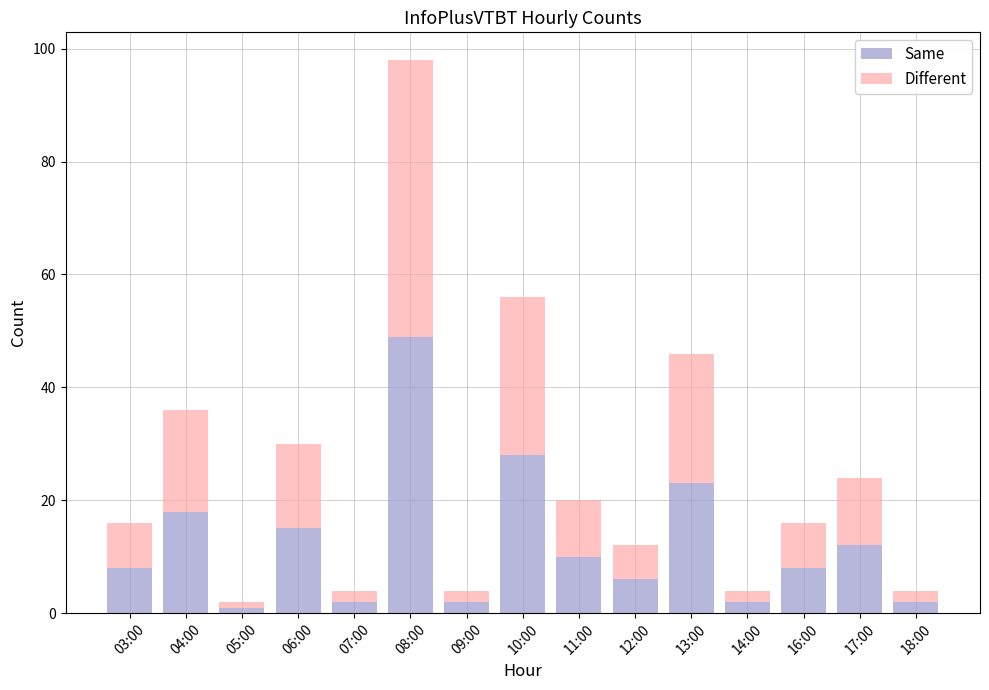

What is the minimum value for Same?

1